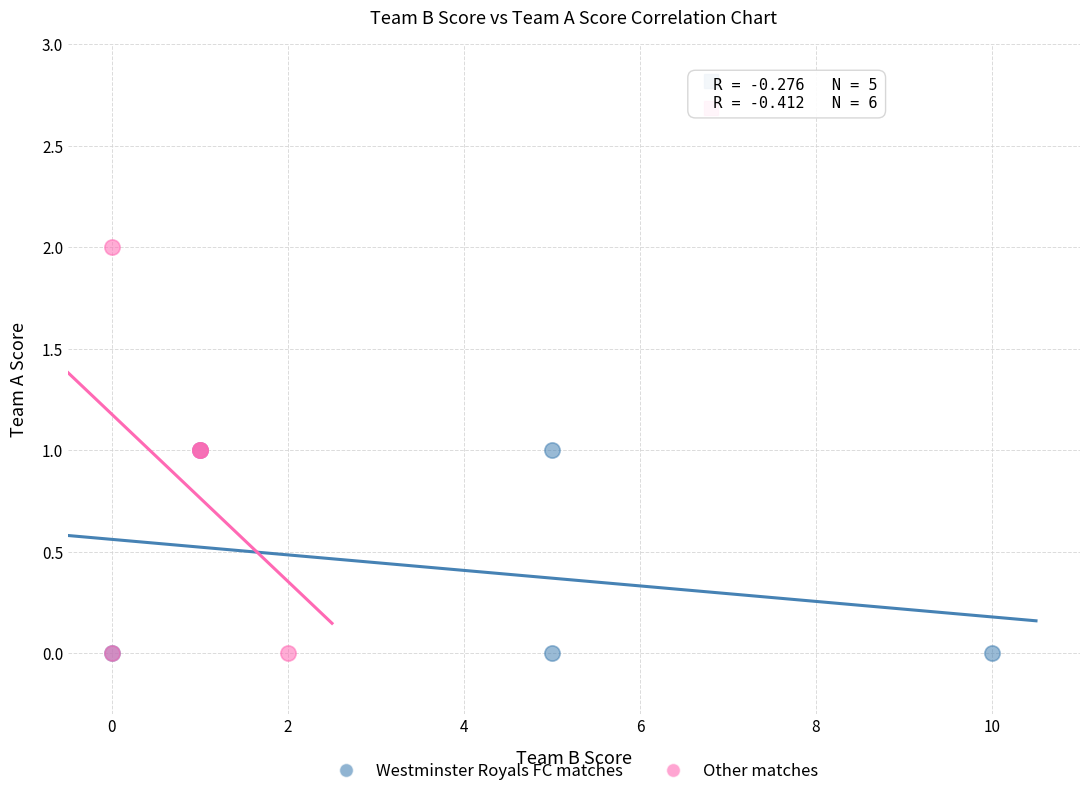

Which series has the largest Y range (max minus min)?

Other matches